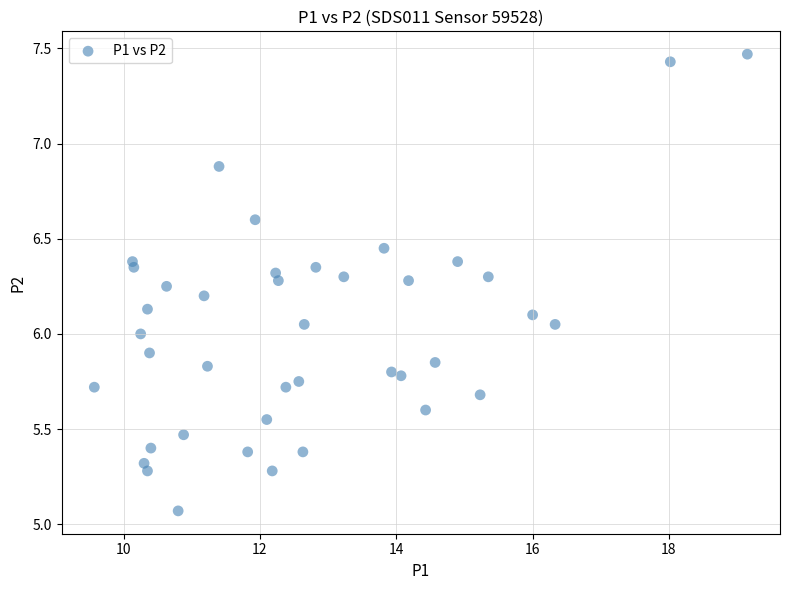

What is the range of Y values (max minus min)?

2.4